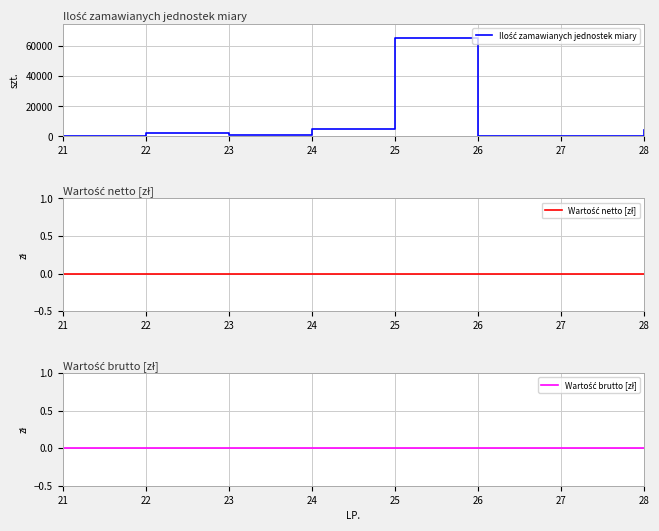

List the labels in order of Wartość brutto [zł] value, largest first.

21, 22, 23, 24, 25, 26, 27, 28